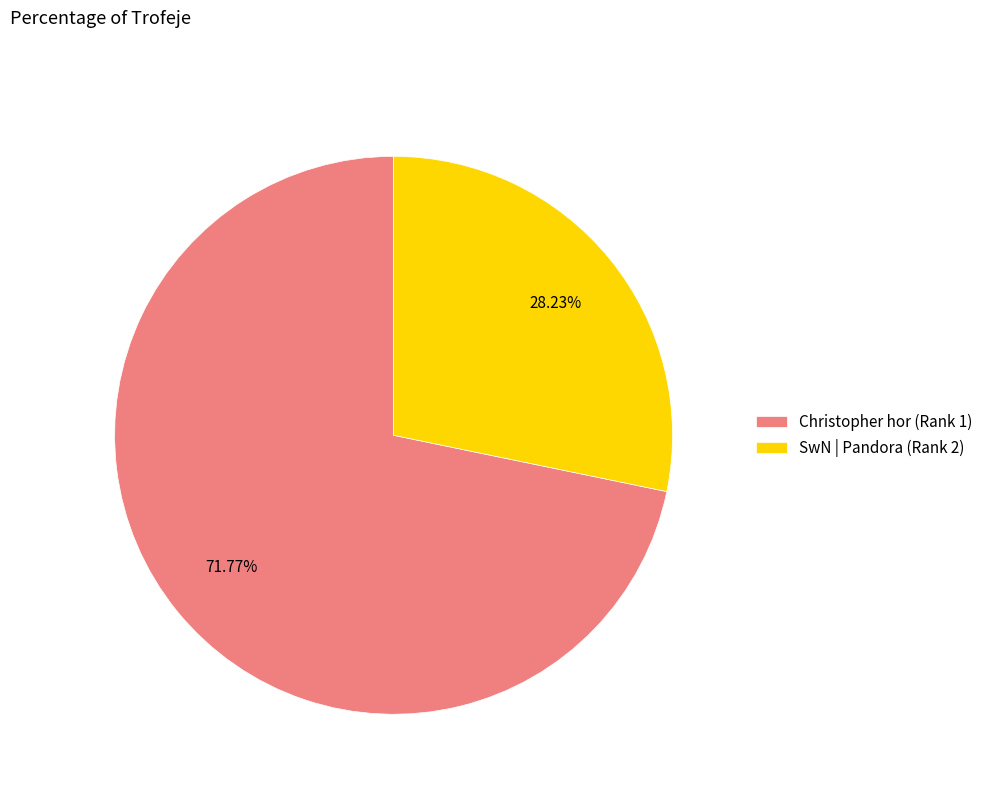

To the nearest percent, what is the difference between the Christopher hor (Rank 1) and SwN | Pandora (Rank 2) slice percentages?

44%